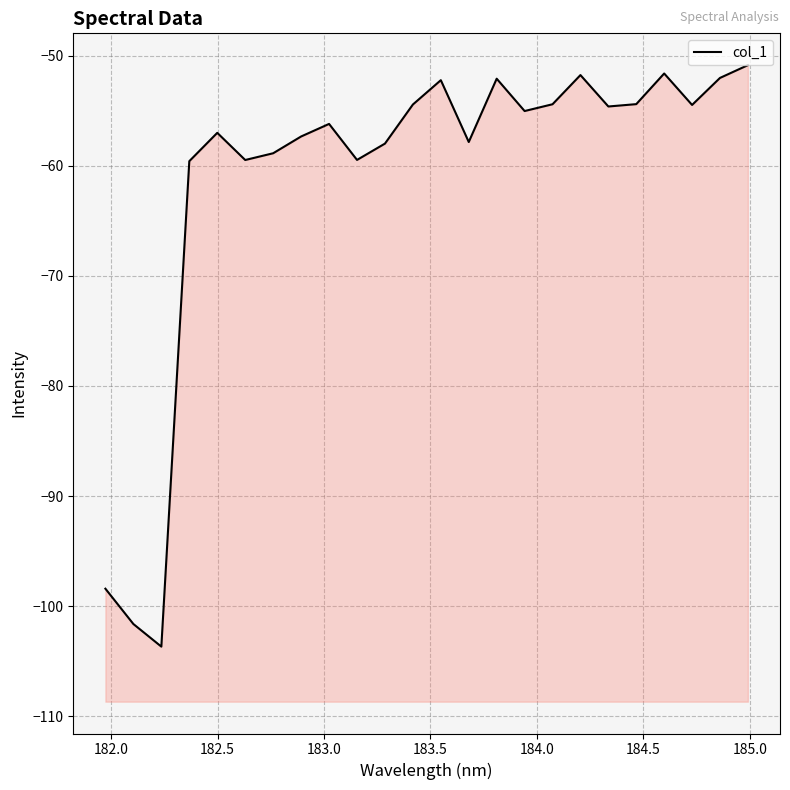

How many lines are shown in the chart?

1